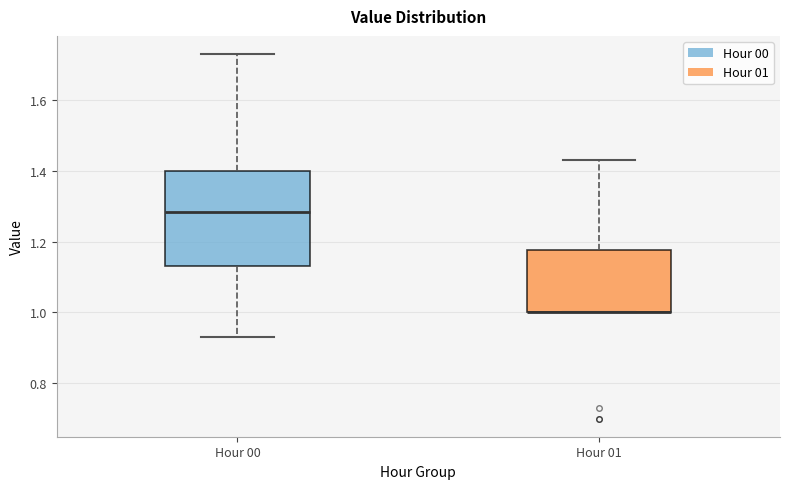

Reading left to right, transcribe this box plot: for each box, give where its median line is, the range the box spans, and where its two whiskers end, as read against the y-axis. The values are not printed on the chart, so give them approximately, as read against the axis.

Hour 00: median 1.28, box 1.14 to 1.40, whiskers 0.94 to 1.74
Hour 01: median 1.00 (drawn on the box's lower edge), box 1.00 to 1.18, whiskers 1.00 to 1.44